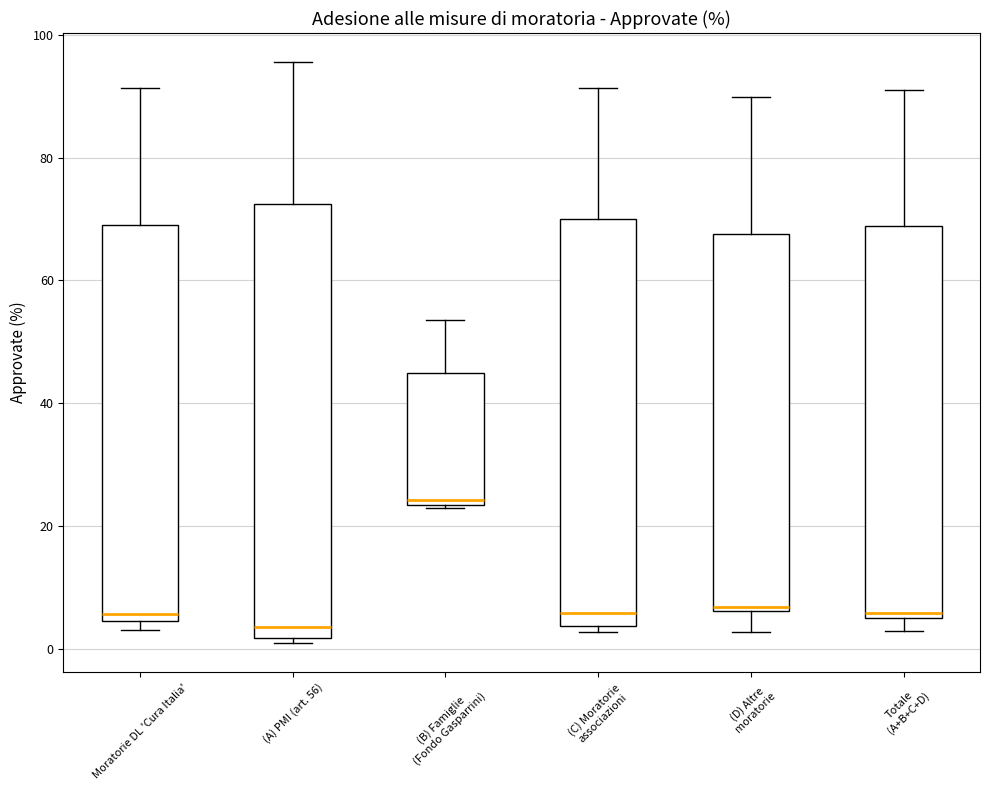

Where is the upper edge of the box for Moratorie DL 'Cura Italia' on the y-axis? The values are not printed on the chart, so give them approximately, as read against the axis.

70